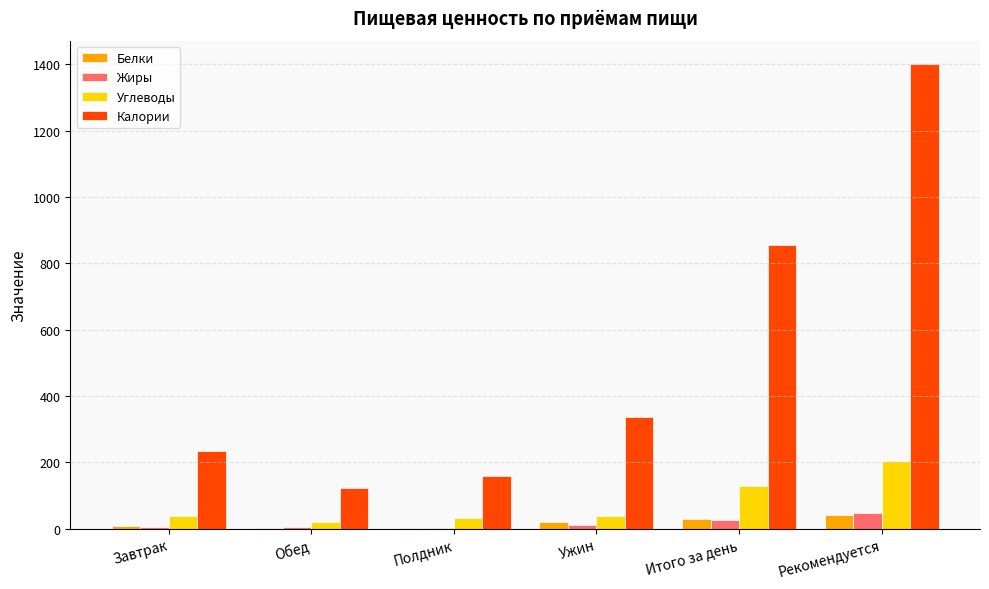

What is the sum of all Белки values?

103.2